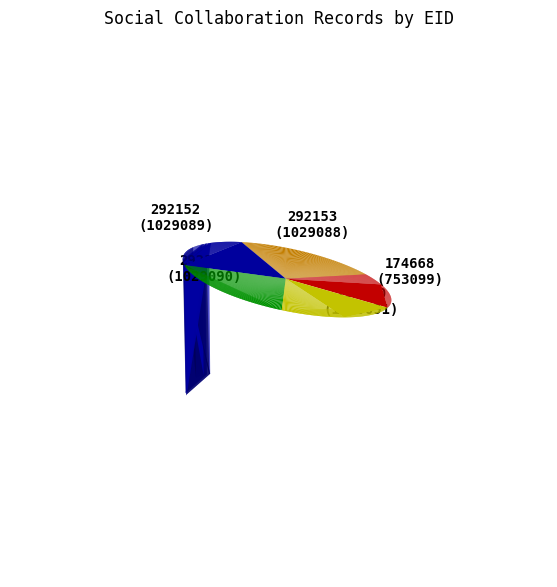

What is the change in value from 174668 to 292153?

+275989